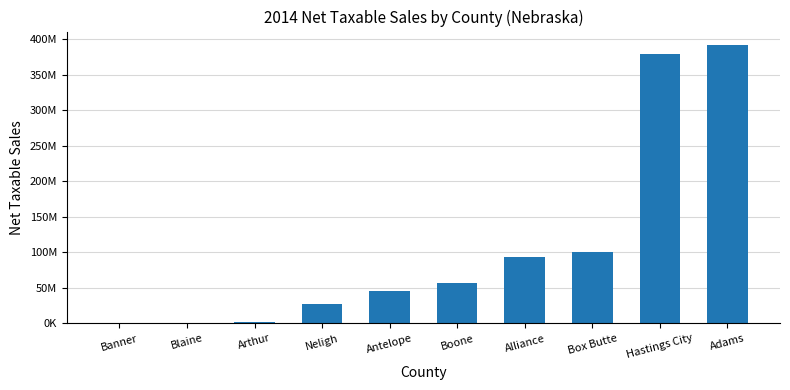

Are the bars horizontal?

No